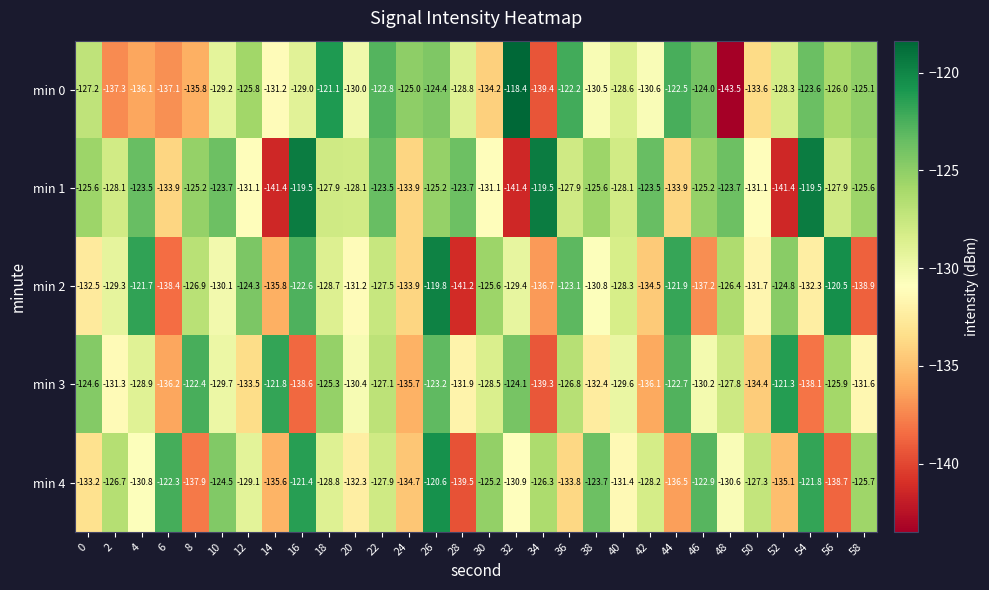

What is the difference between the second highest and minimum values in the min 4 series?

18.1